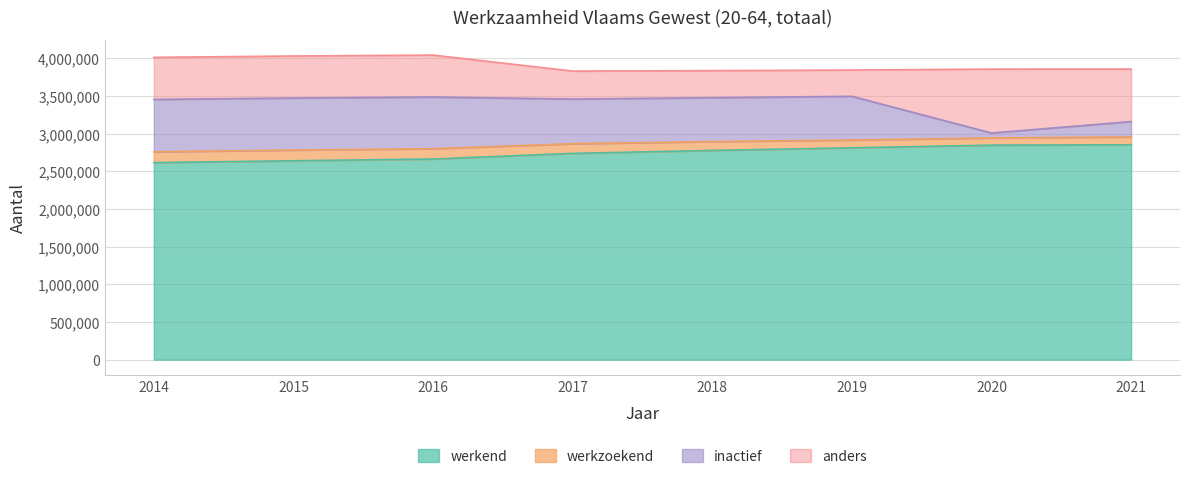

What is the value of the anders point at the 4th from the left?

371878